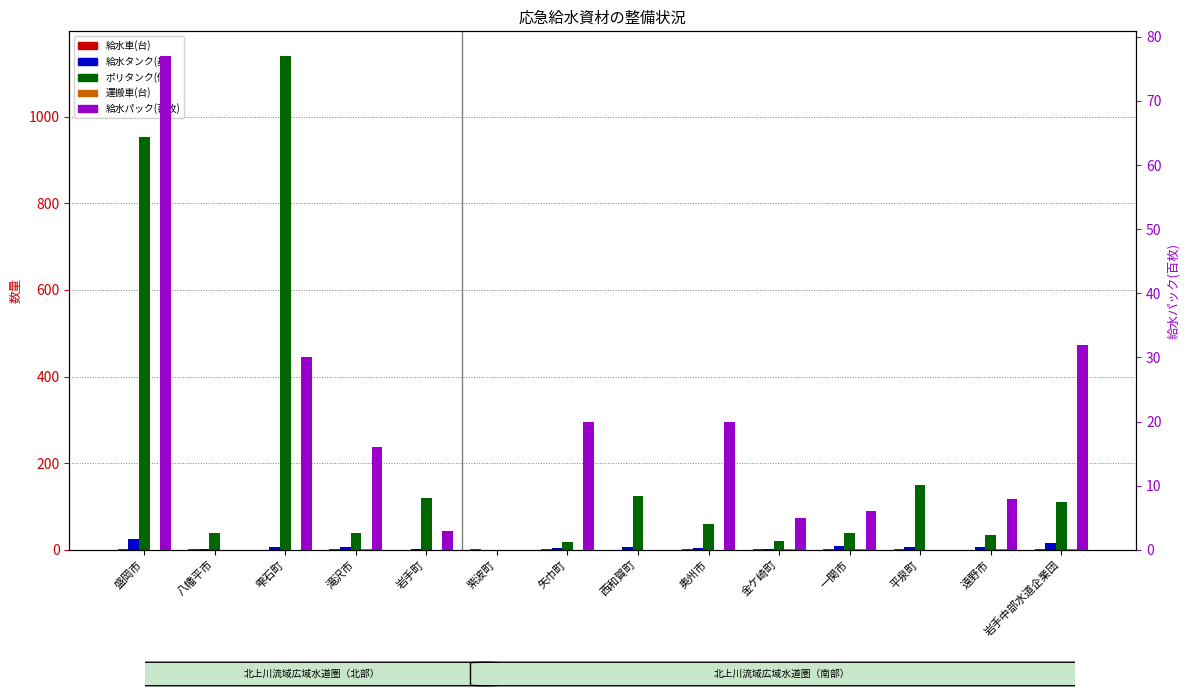

The 給水タンク(基) series shows 15 at 岩手中部水道企業団. True or false?

True